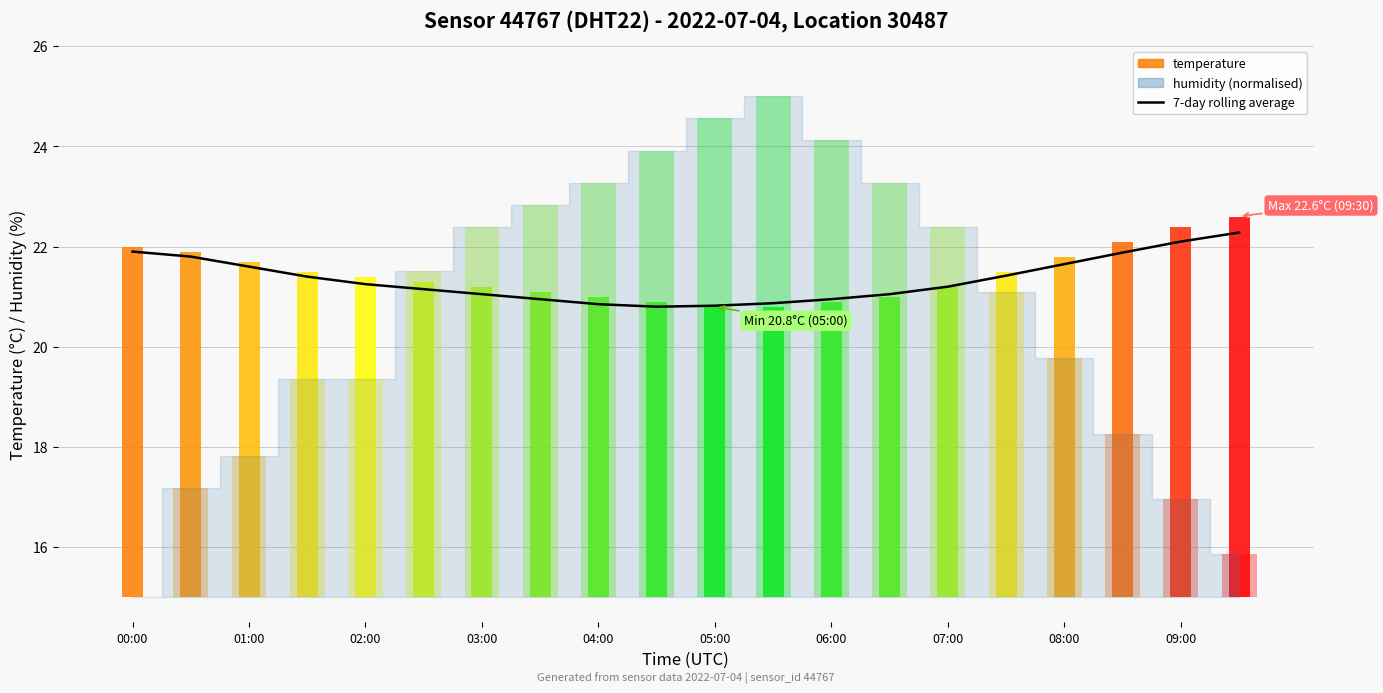

Are the bars horizontal?

No